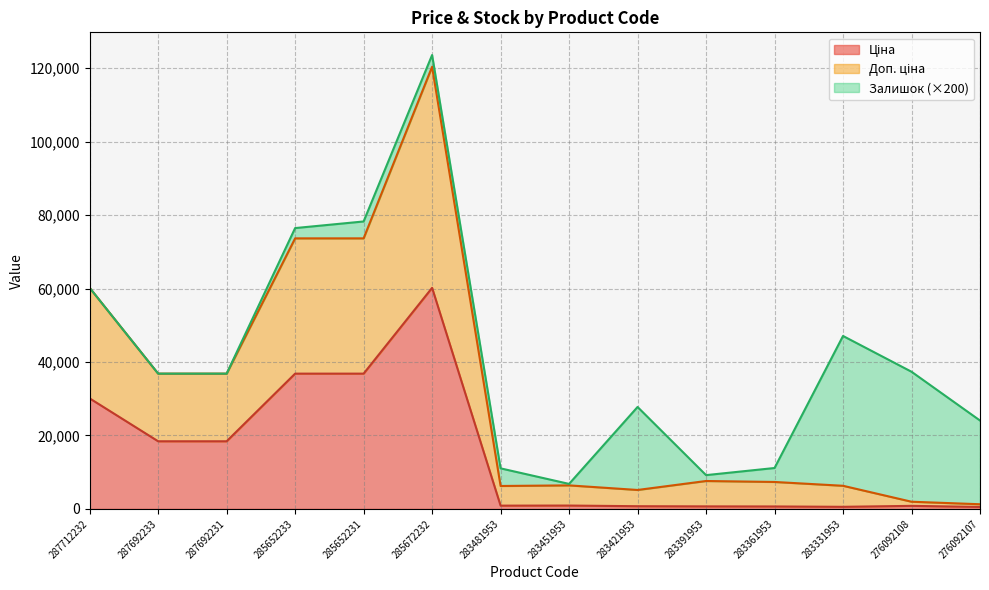

At which category is the sum across all series the highest?

285672232